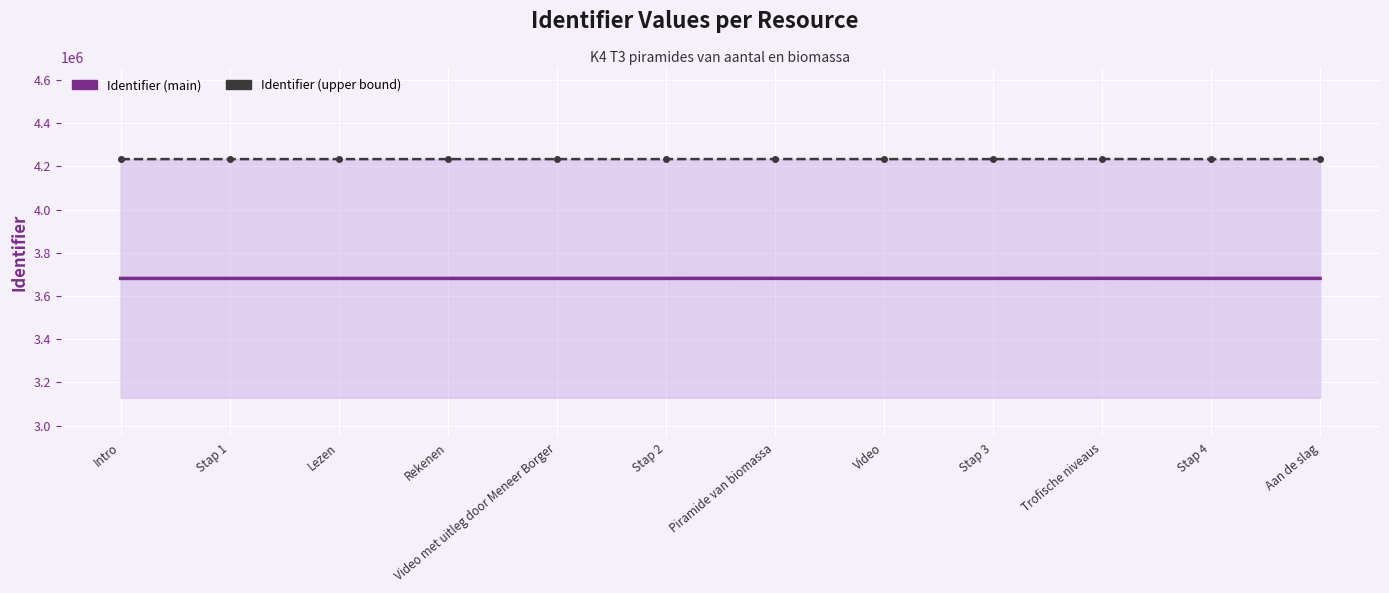

List the labels in order of Identifier (main) value, largest first.

Trofische niveaus, Piramide van biomassa, Aan de slag, Stap 4, Stap 3, Stap 2, Video, Video met uitleg door Meneer Borger, Rekenen, Lezen, Stap 1, Intro